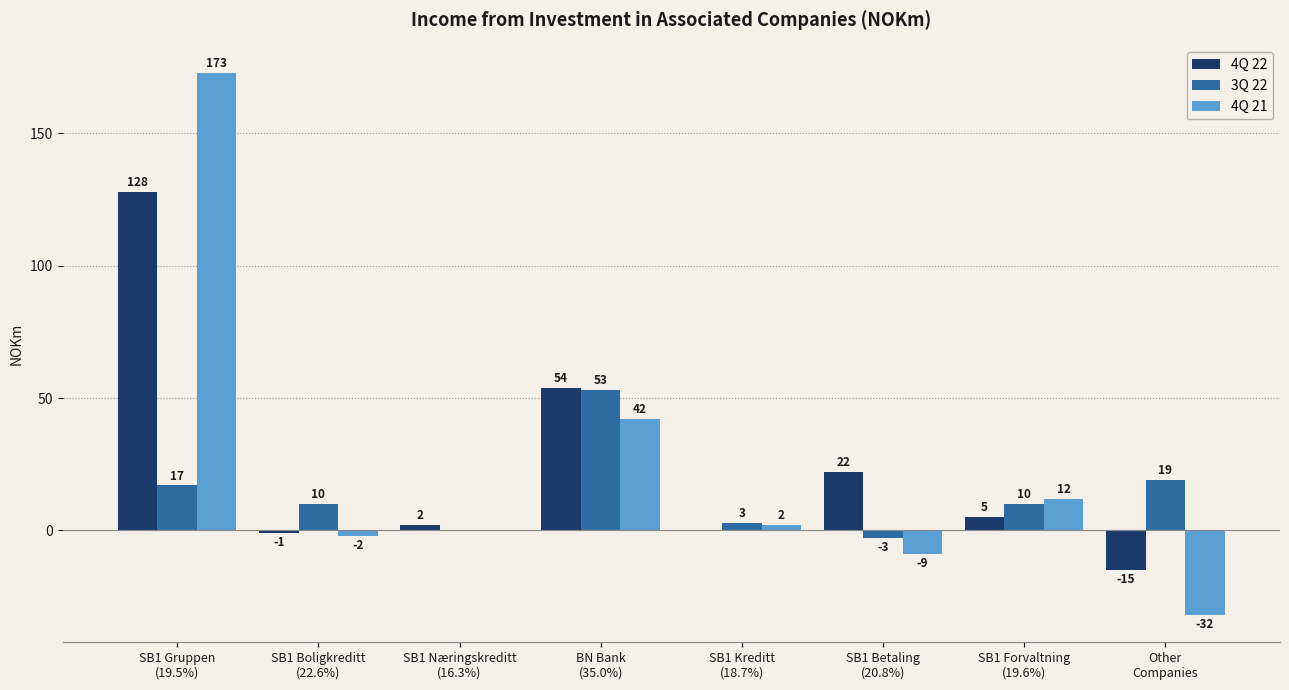

What is the maximum value for 4Q 21?

173